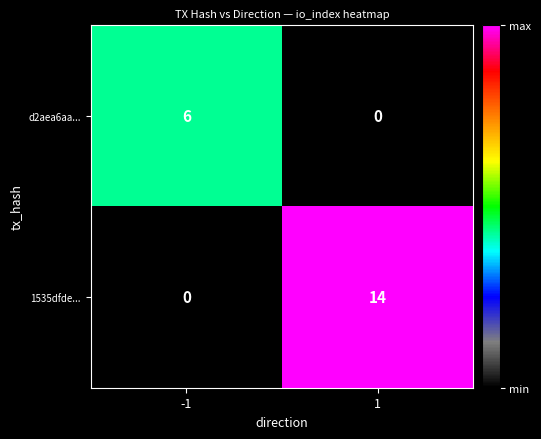

At -1, list the series in order from smallest to largest.

1535dfde..., d2aea6aa...